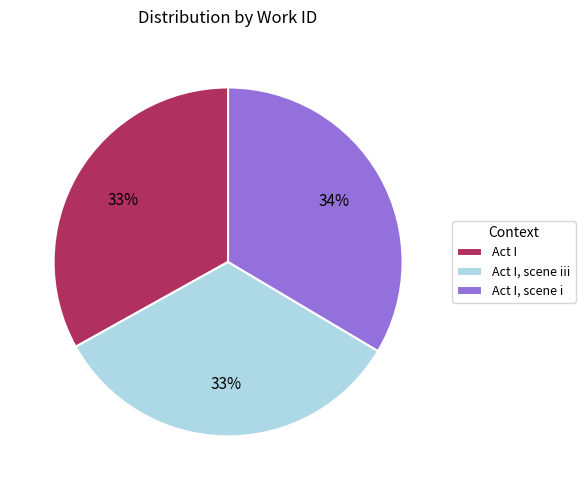

To the nearest percent, what is the average slice percentage?

33%